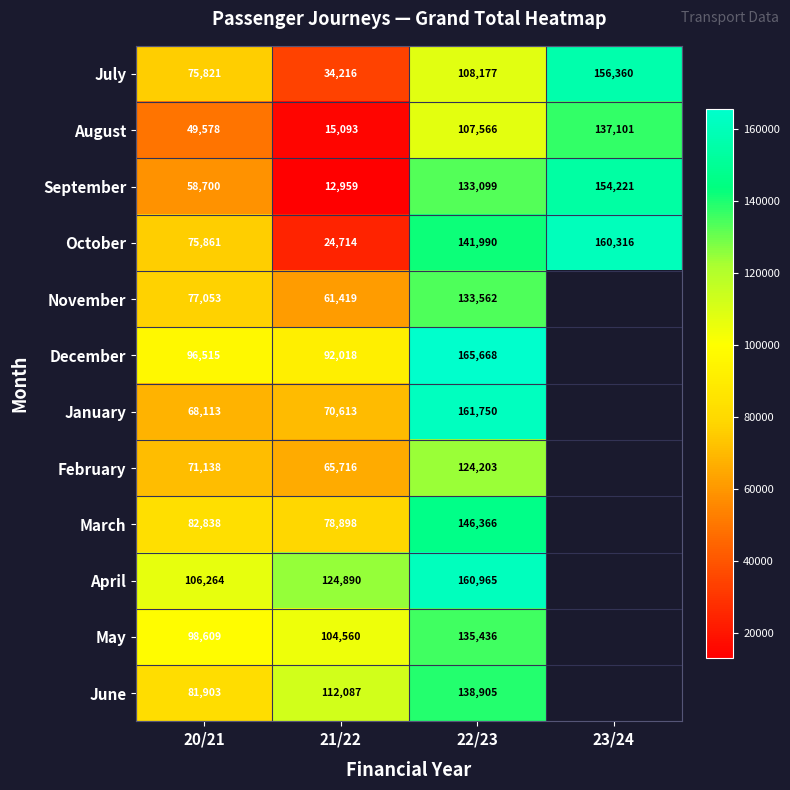

What is the difference between the October values at 23/24 and 22/23?

18326